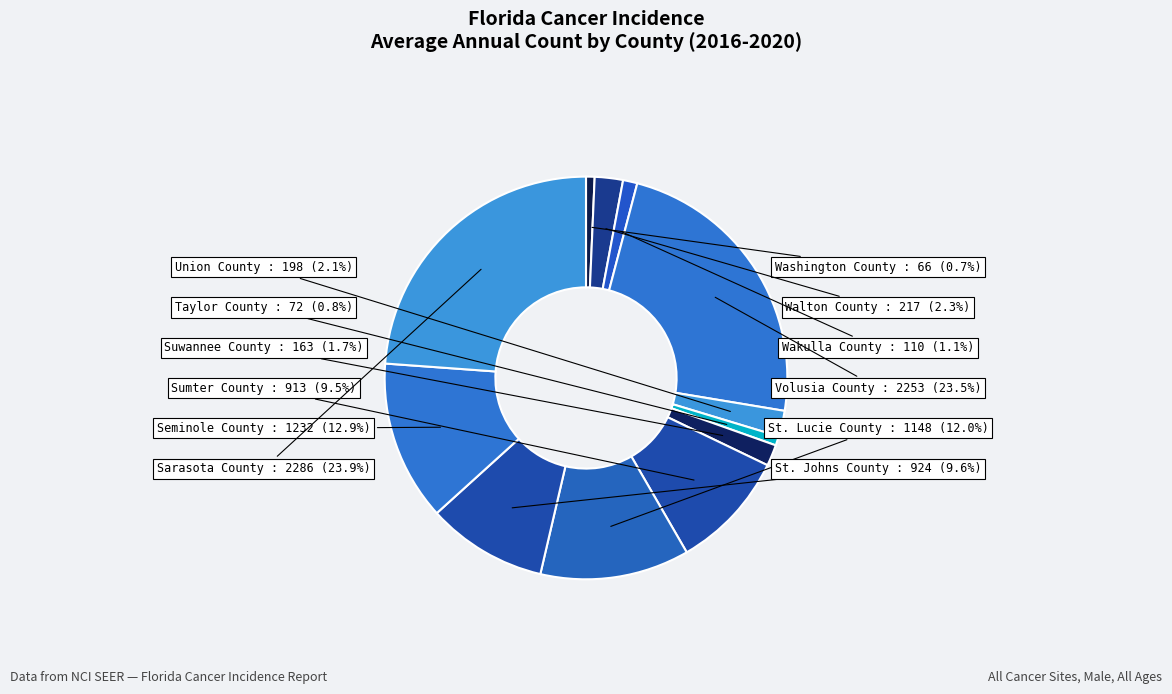

Combined, do Seminole County and St. Lucie County account for over 50%?

No